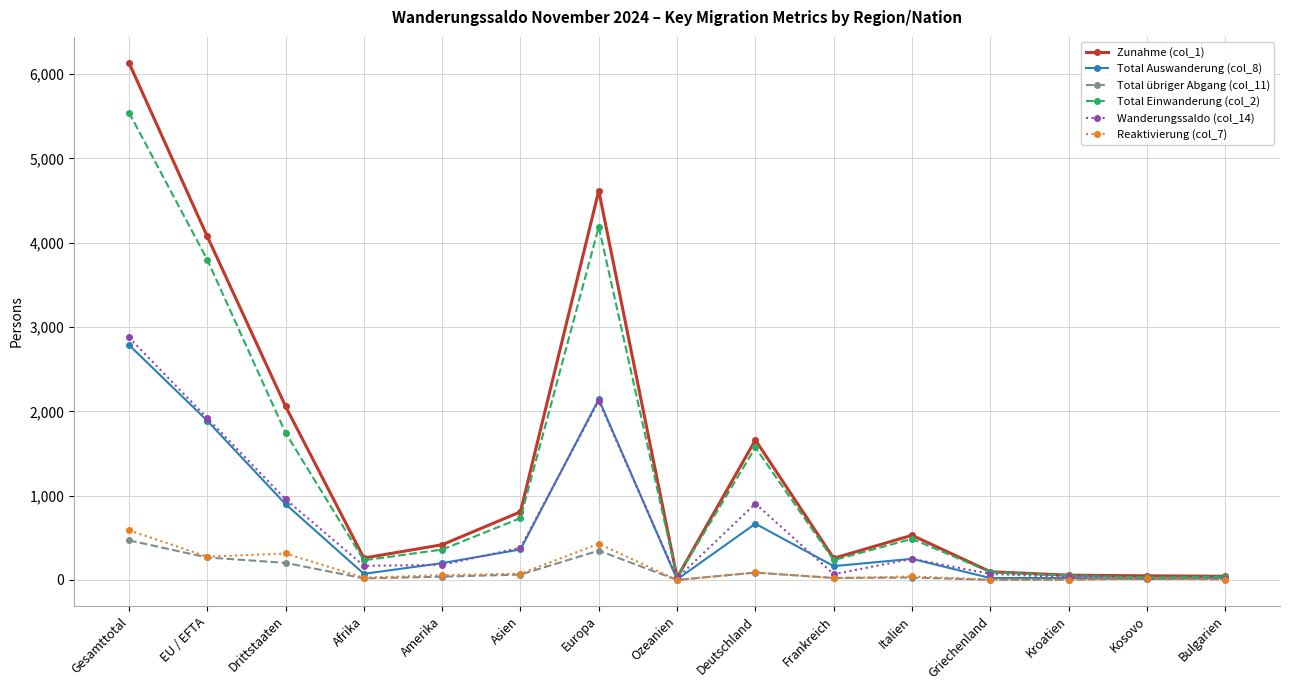

What is the sum of the Wanderungssaldo (col_14) values at Kosovo and EU / EFTA?

1939